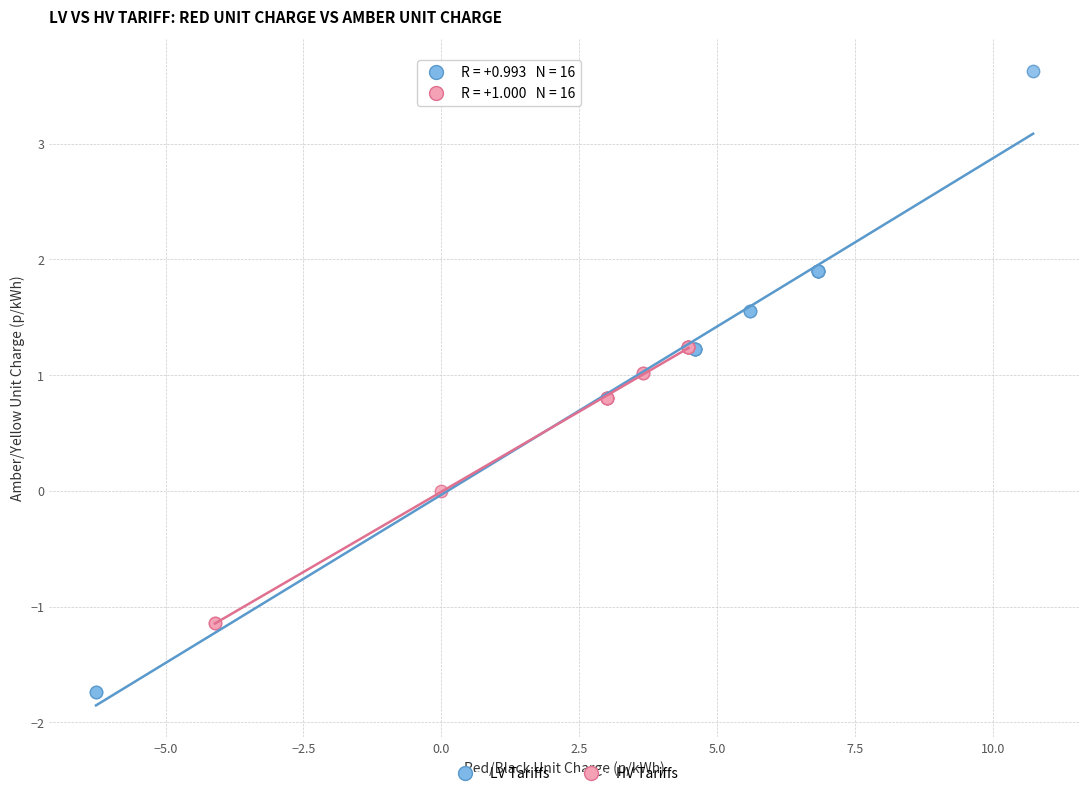

Which series contains the lowest Y value?

LV Tariffs